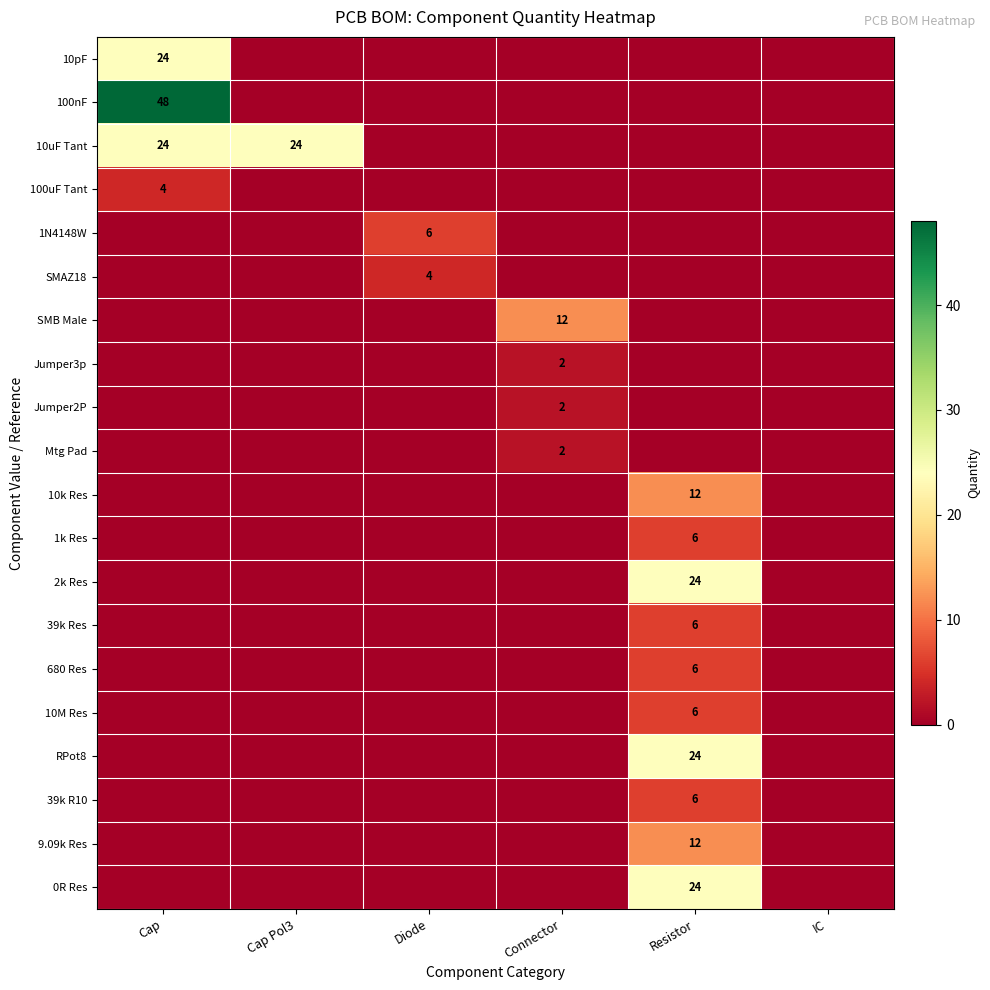

Which category has the lowest value across all series?

Cap Pol3